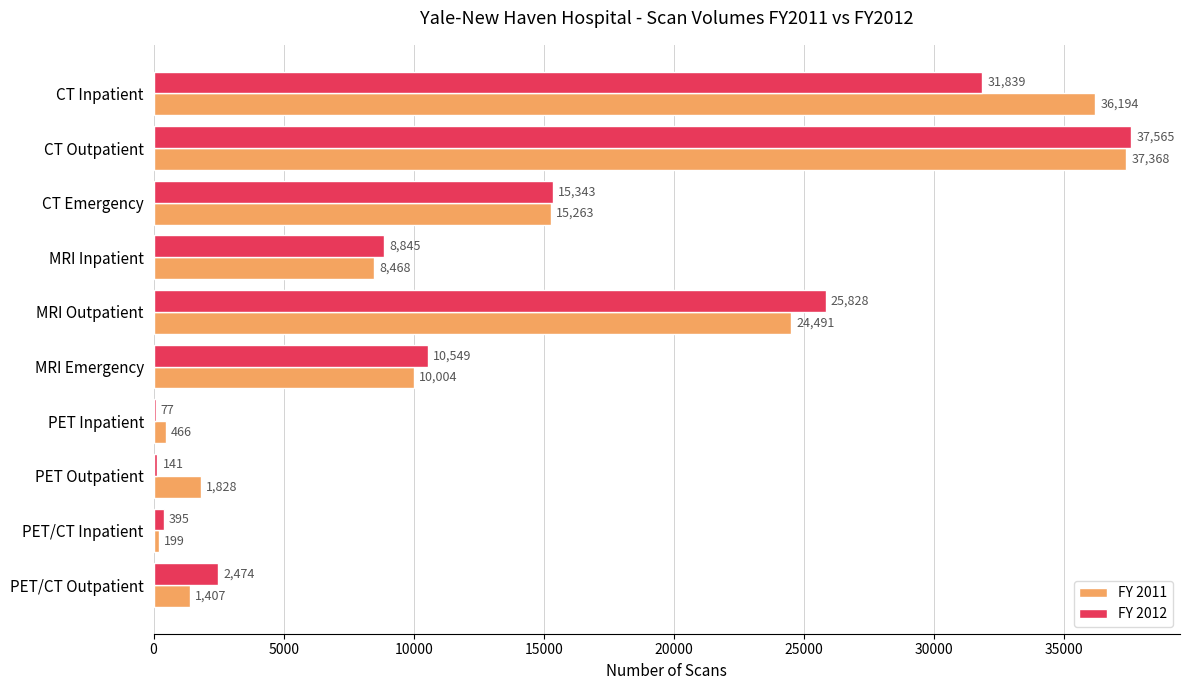

Which category has the highest value across all series?

CT Outpatient